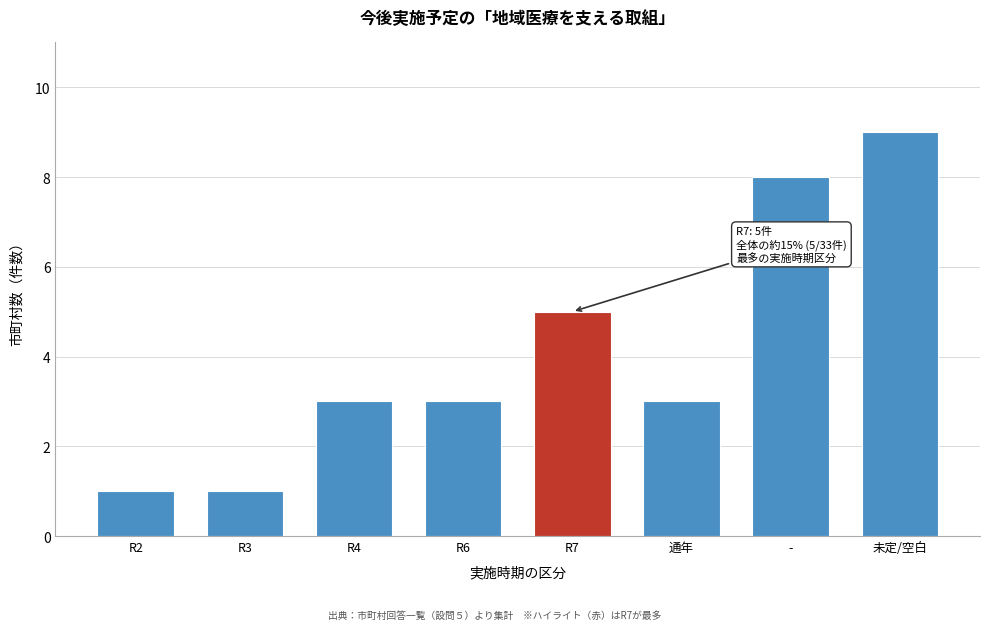

Reading left to right, extract all data points from this chart.

R2=1	R3=1	R4=3	R6=3	R7=5	通年=3	-=8	未定/空白=9